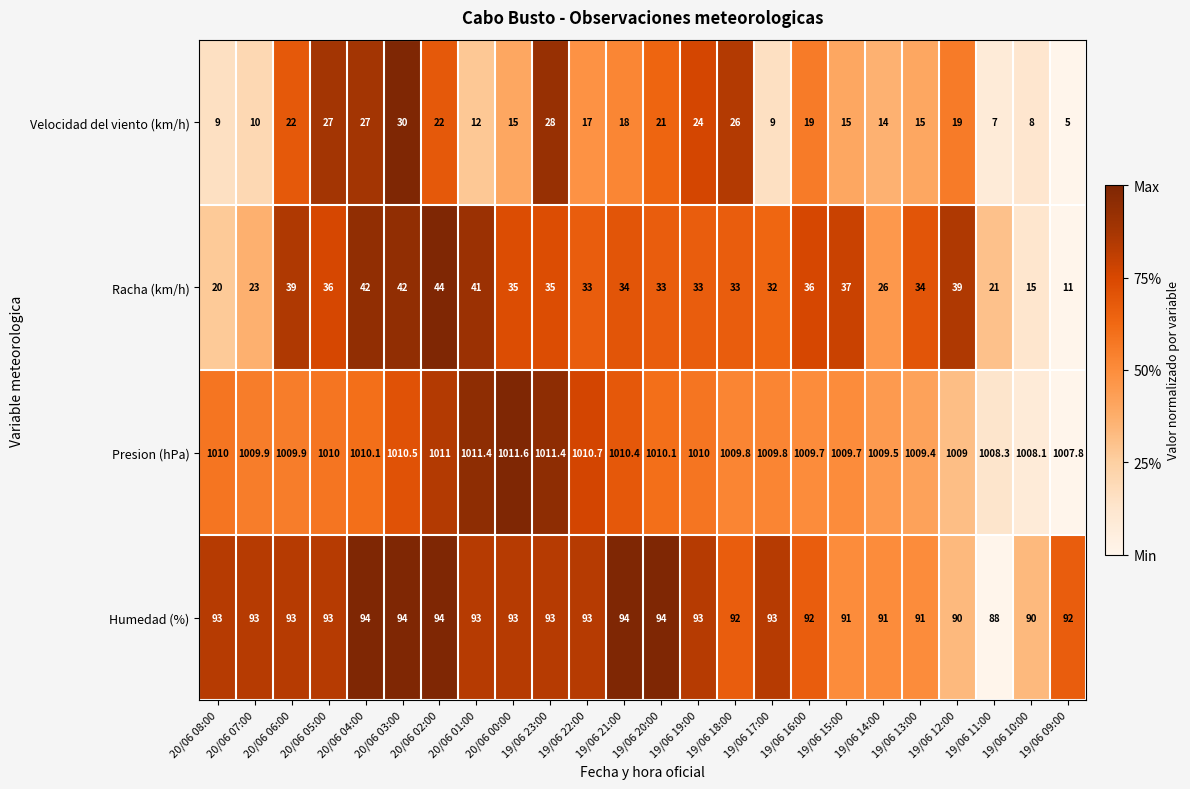

Which series changed the most between 19/06 11:00 and 19/06 10:00?

Racha (km/h)